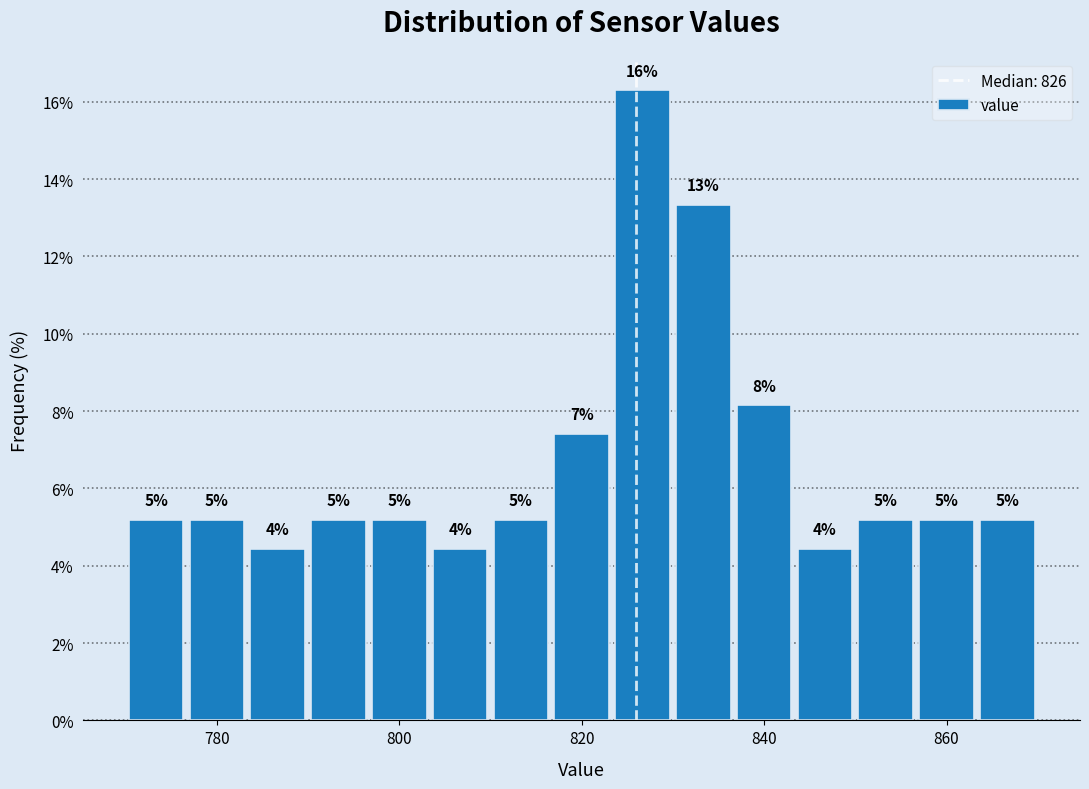

Read against the x-axis, roughly where is the centre of the tallest bar?

826